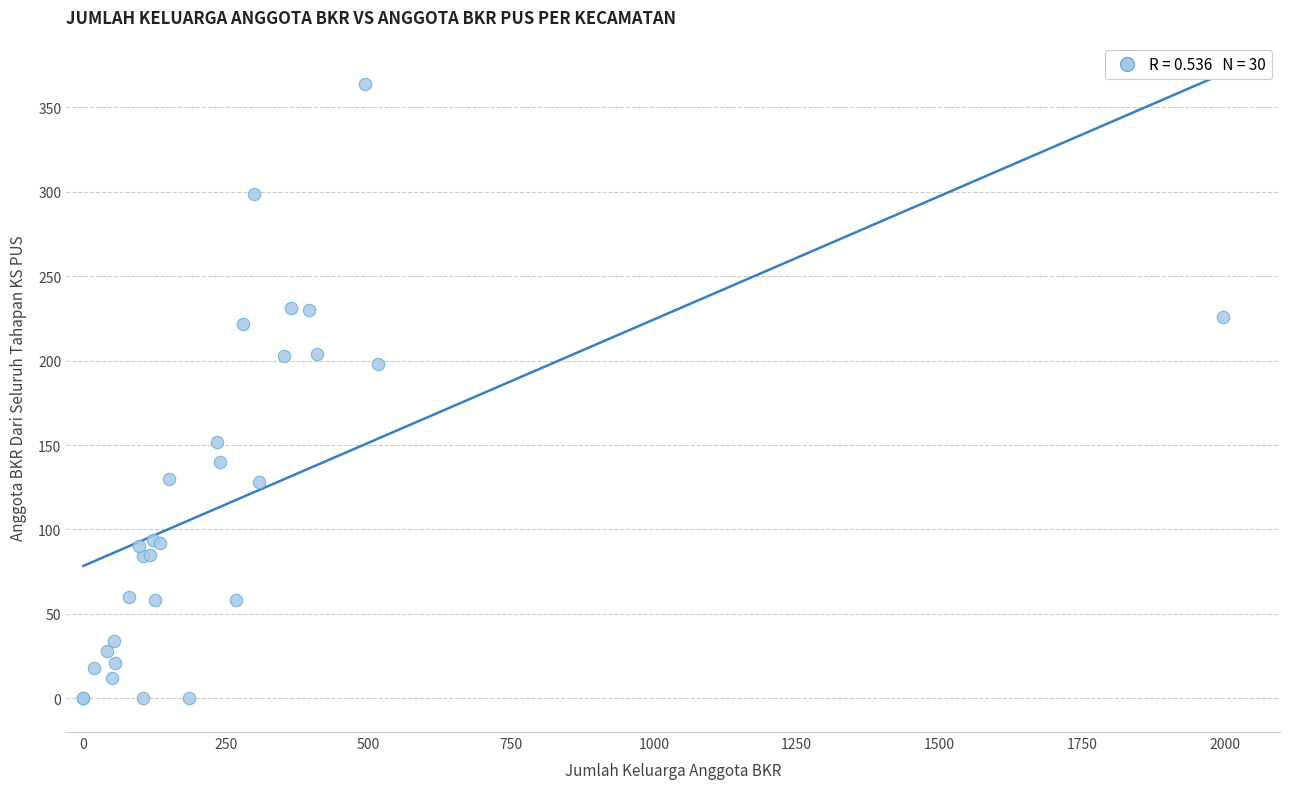

What Y value in the scatter plot is closest to 182?

198